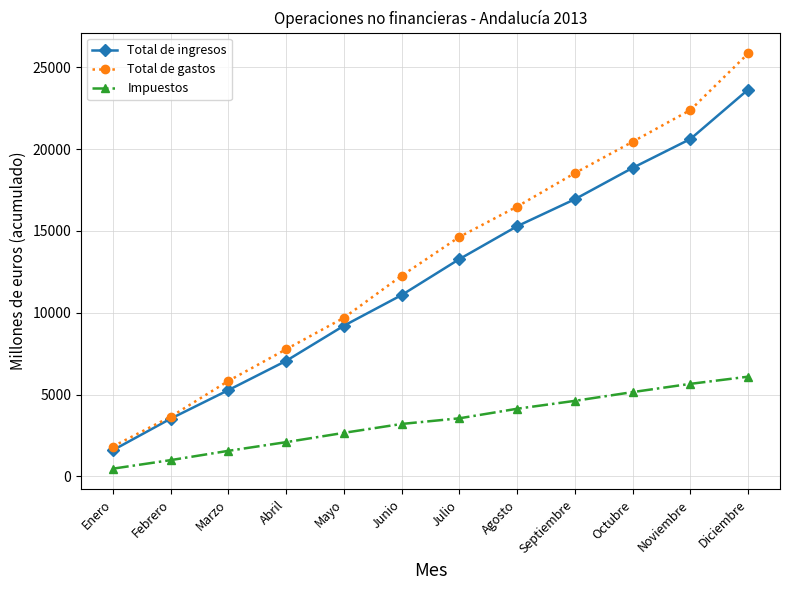

Reading left to right, extract all data points from this chart.

Total de ingresos: 1591	3519	5267	7055	9204	11080	13280	15291	16943	18859	20625	23650
Total de gastos: 1820	3639	5829	7765	9690	12261	14637	16493	18539	20457	22397	25857
Impuestos: 464	987	1555	2086	2655	3199	3545	4129	4612	5148	5652	6091